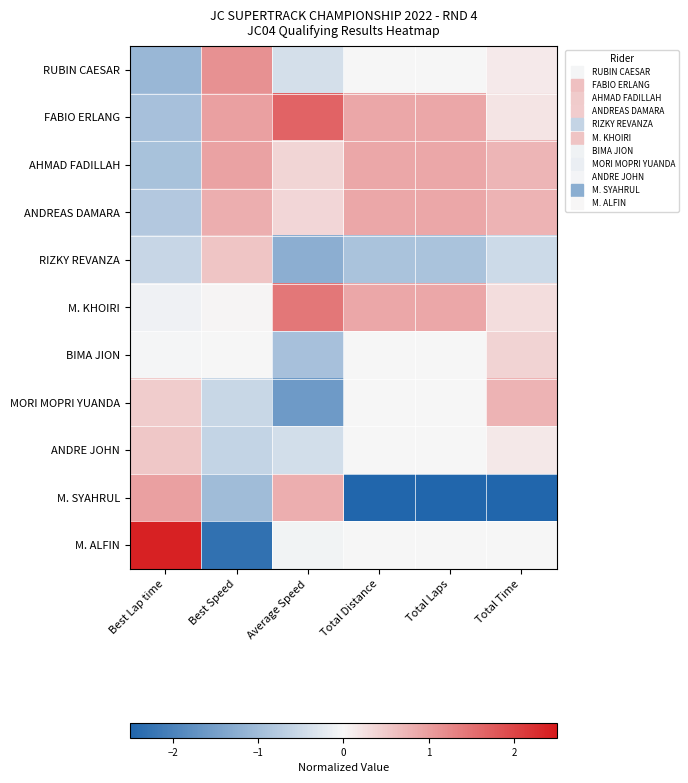

Between Total Distance and Total Time, which is larger?

Total Time